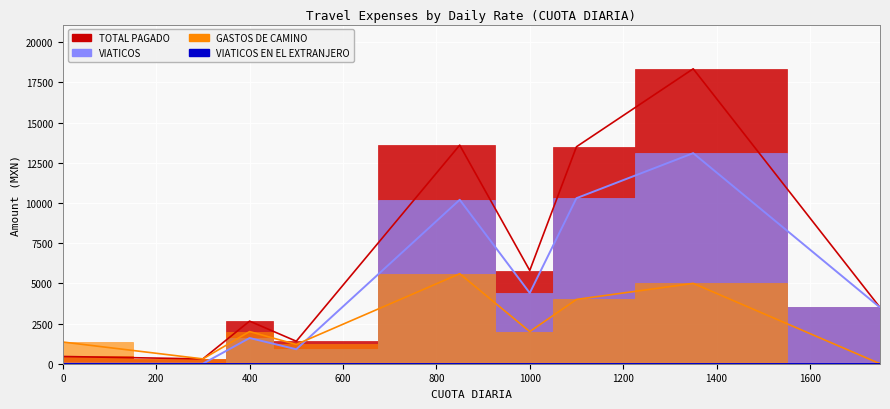

Which series has the largest range (max minus min)?

TOTAL PAGADO